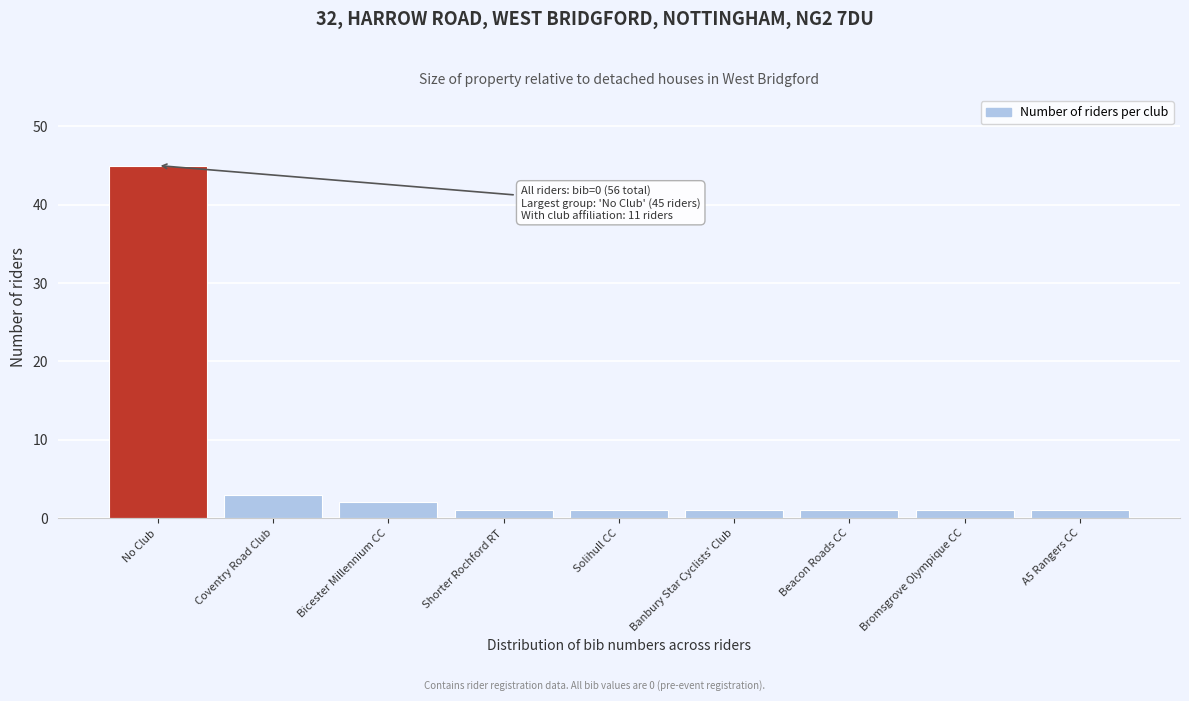

Reading right to left, what are all the values shown in this chart?

1	1	1	1	1	1	2	3	45